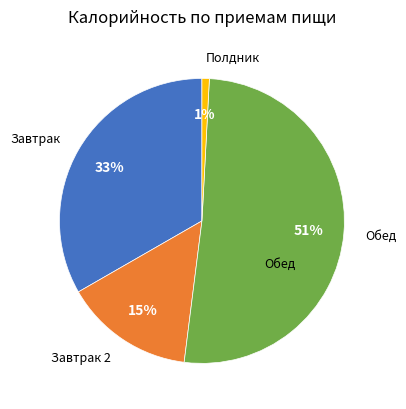

Does any single category account for the majority?

Yes